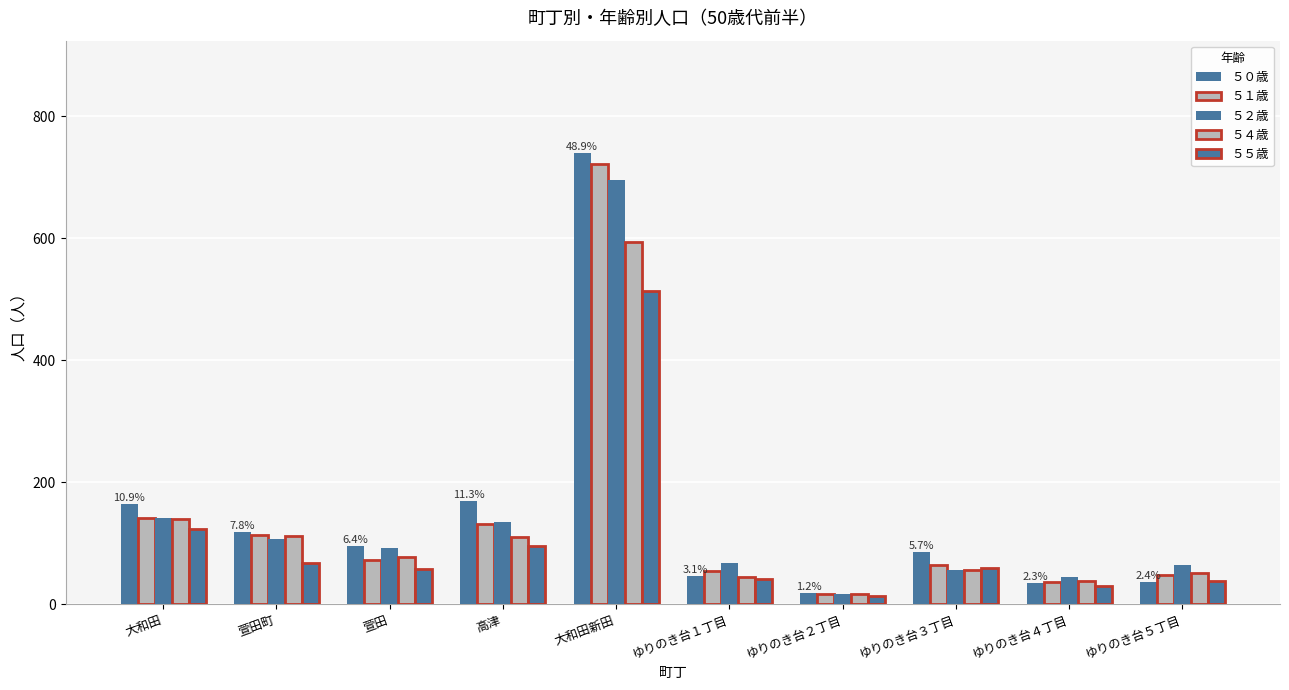

Reading right to left, what are all the values shown in this chart?

５０歳: 36	35	86	18	47	739	170	96	118	165
５１歳: 48	37	65	17	55	722	132	72	114	142
５２歳: 64	45	56	17	68	696	135	92	107	142
５４歳: 51	39	57	17	44	594	110	77	112	140
５５歳: 39	30	59	13	42	513	95	58	67	123